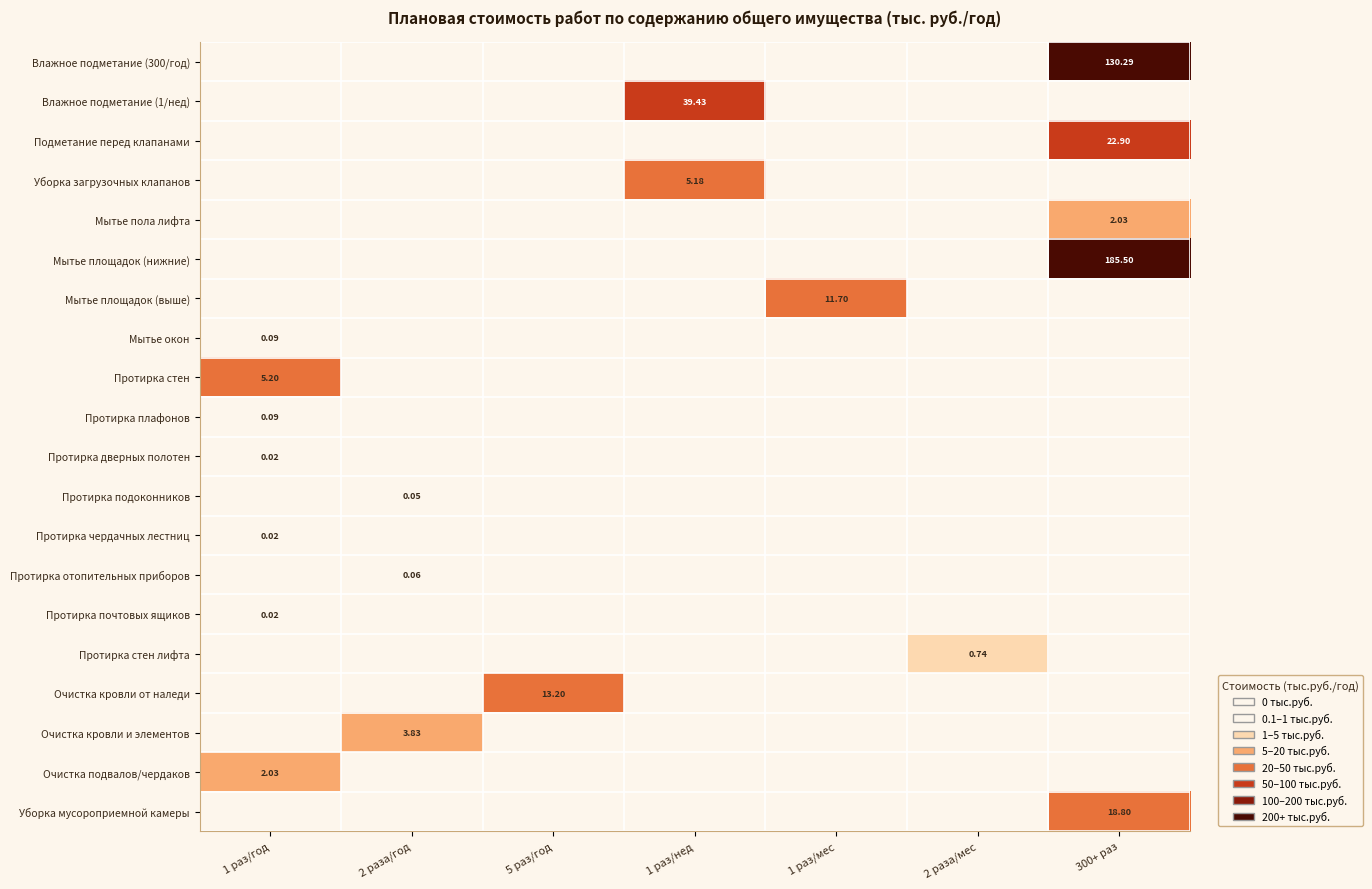

How many values in the Протирка дверных полотен series exceed 0?

1